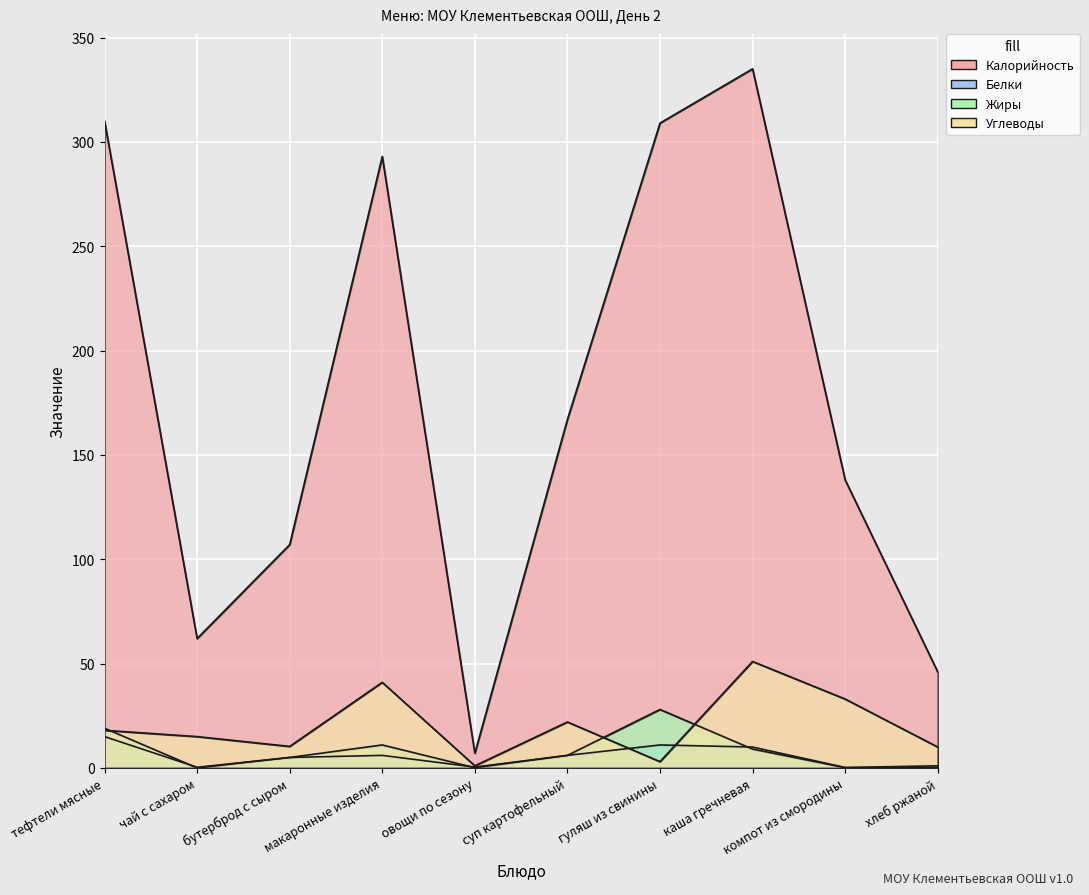

How many data points in Калорийность are above 167?

4